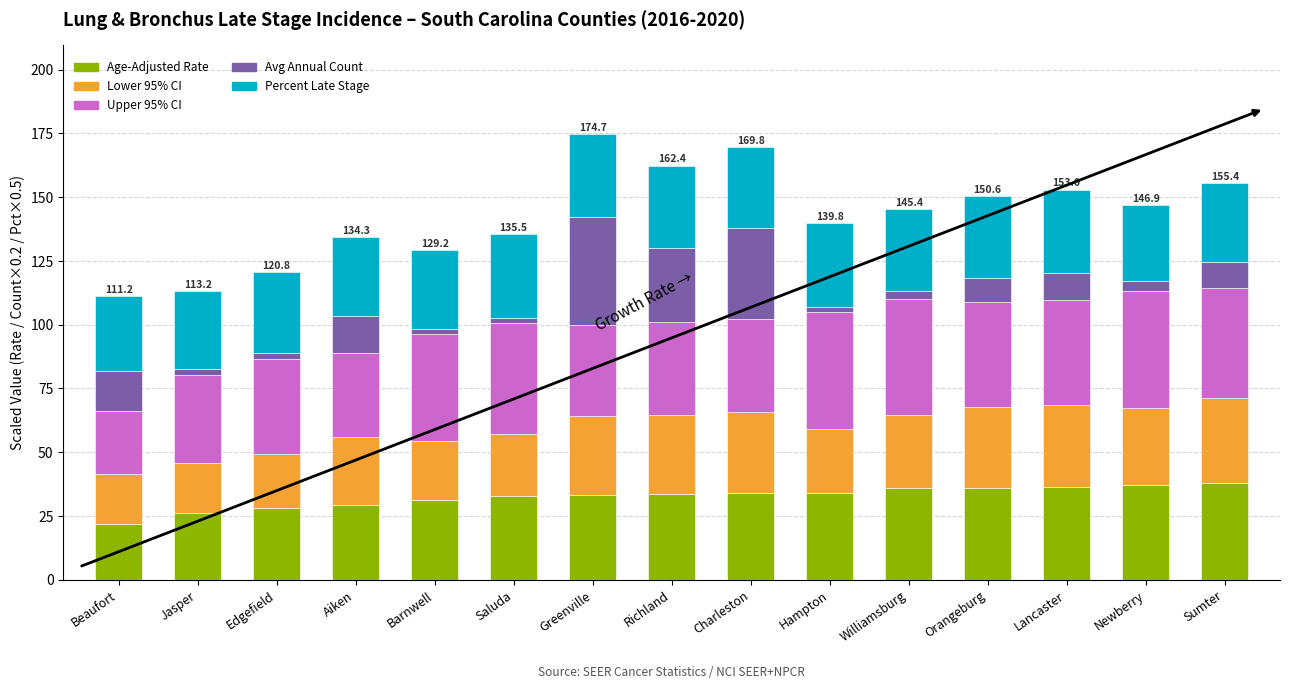

Are the bars horizontal?

No